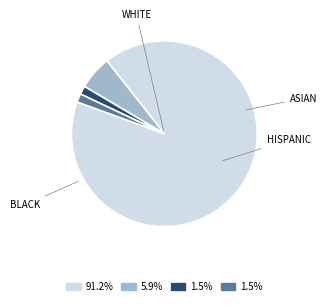

How many slices are in this pie chart?

4